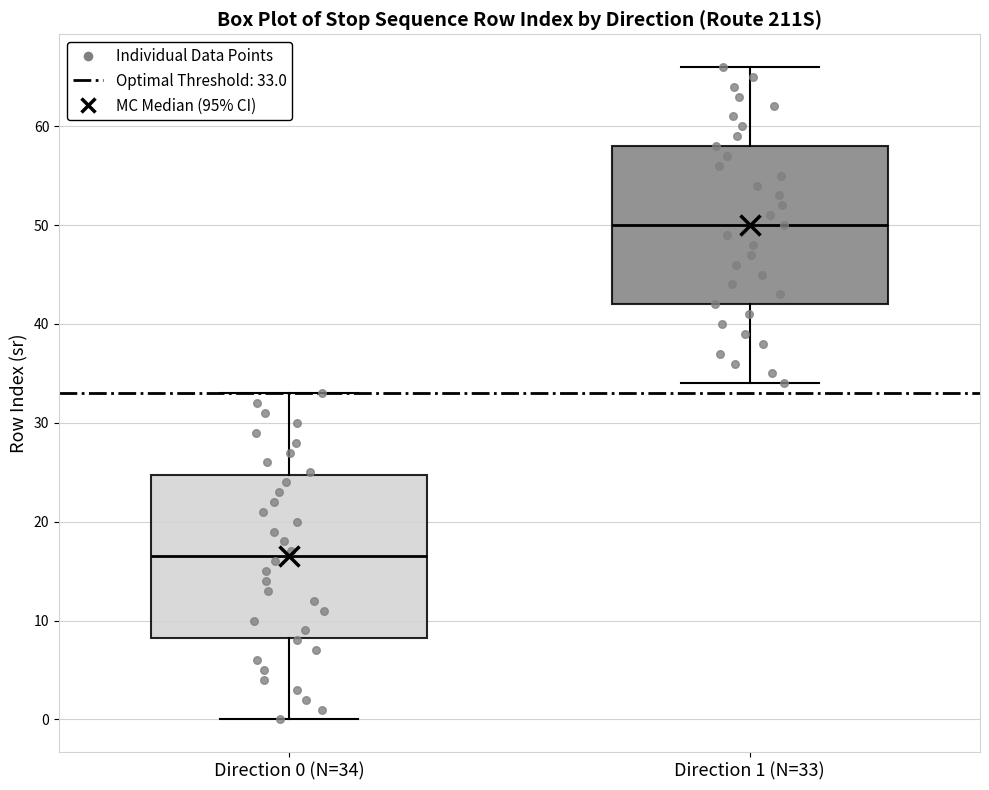

Reading left to right, read every box against the y-axis: the position of its median line, the range the box covers, and the ends of its whiskers. The values are not printed on the chart, so give them approximately, as read against the axis.

Direction 0 (N=34): median 17, box 8 to 25, whiskers 0 to 33
Direction 1 (N=33): median 50, box 42 to 58, whiskers 34 to 66